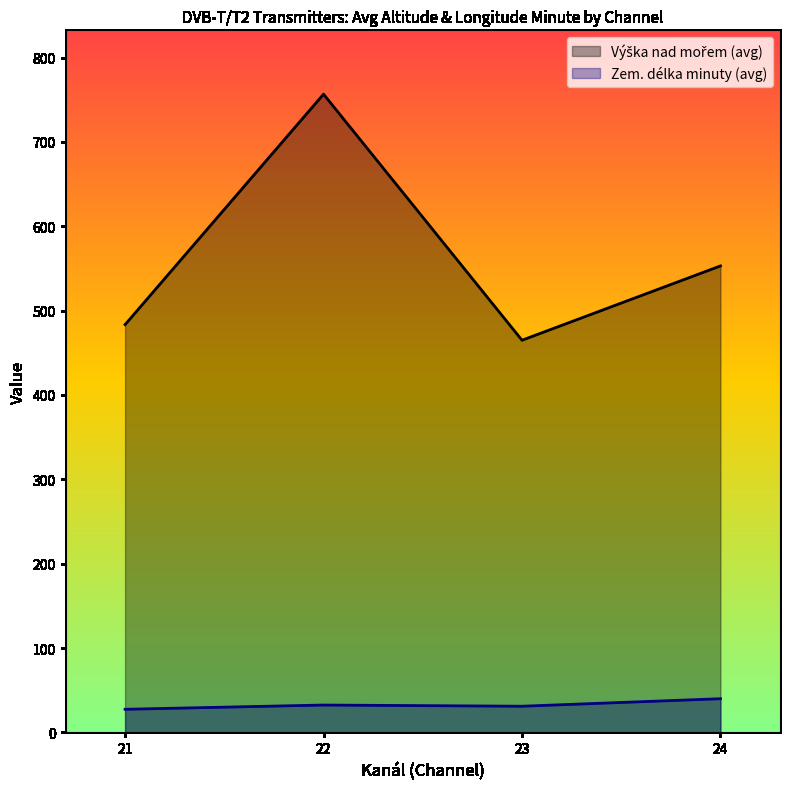

Is it true that Zem. délka minuty (avg) equals 27.5 at 21?

True